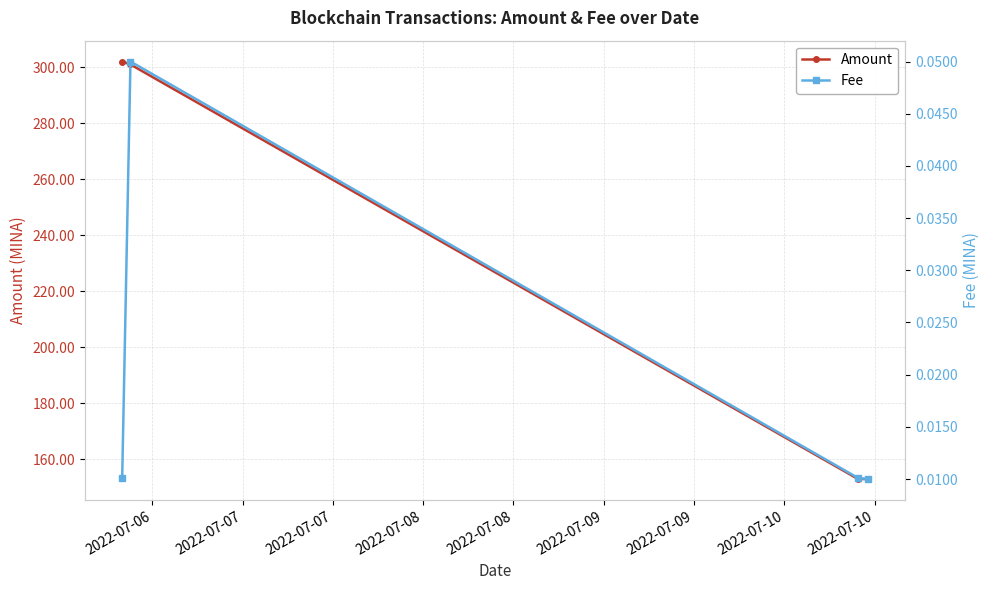

Reading left to right, transcribe all the data shown in this chart.

Amount: 302.0	300.9	153.0	153.0
Fee: 0.0	0.1	0.0	0.0